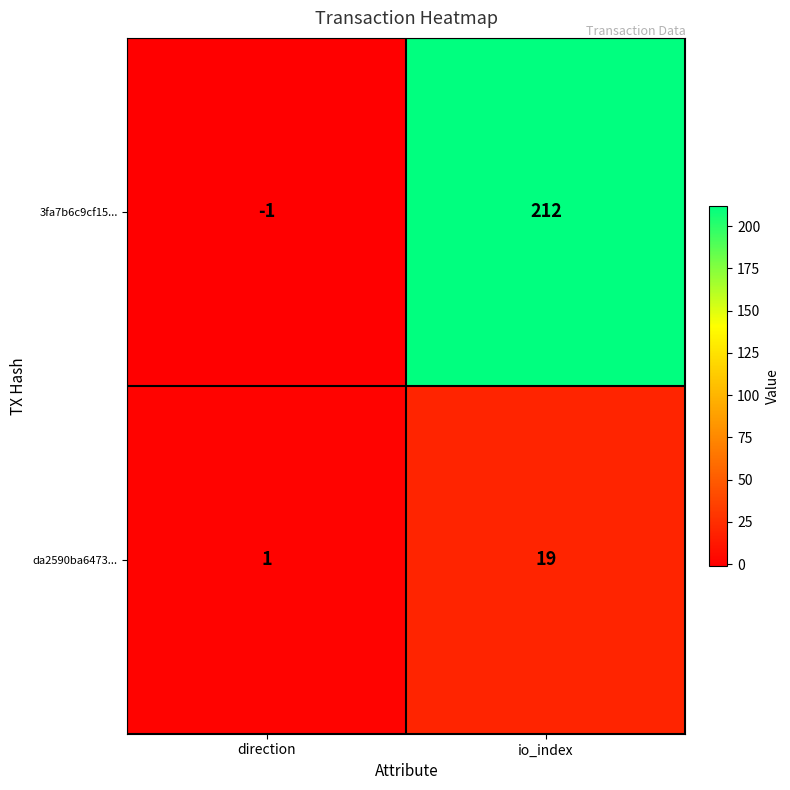

How many values in 3fa7b6c9cf15... are below zero?

1